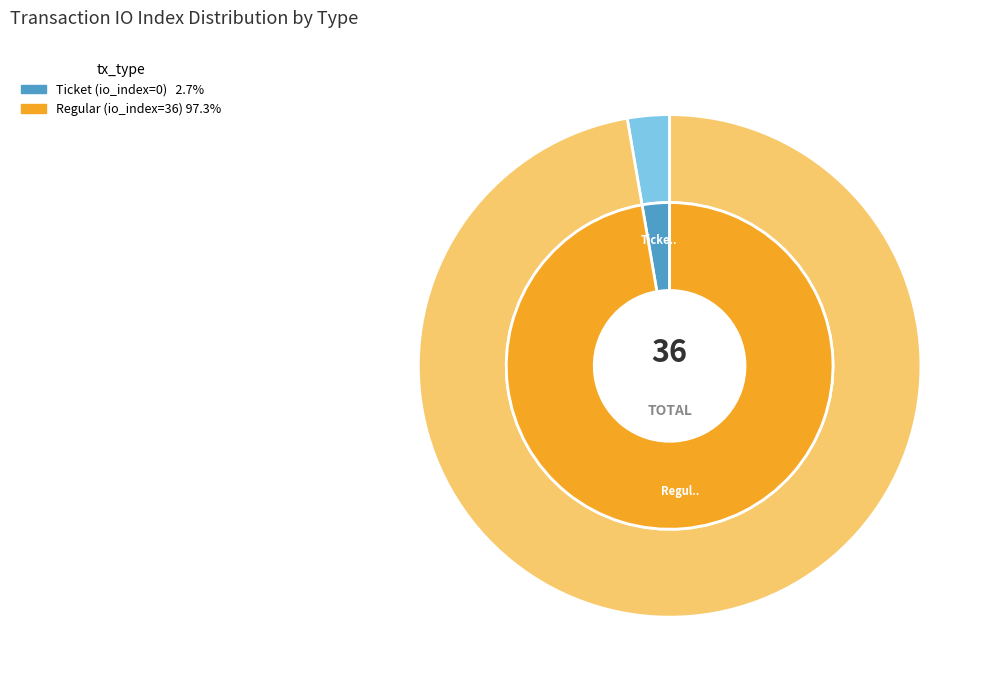

Count the number of slices in the pie.

2